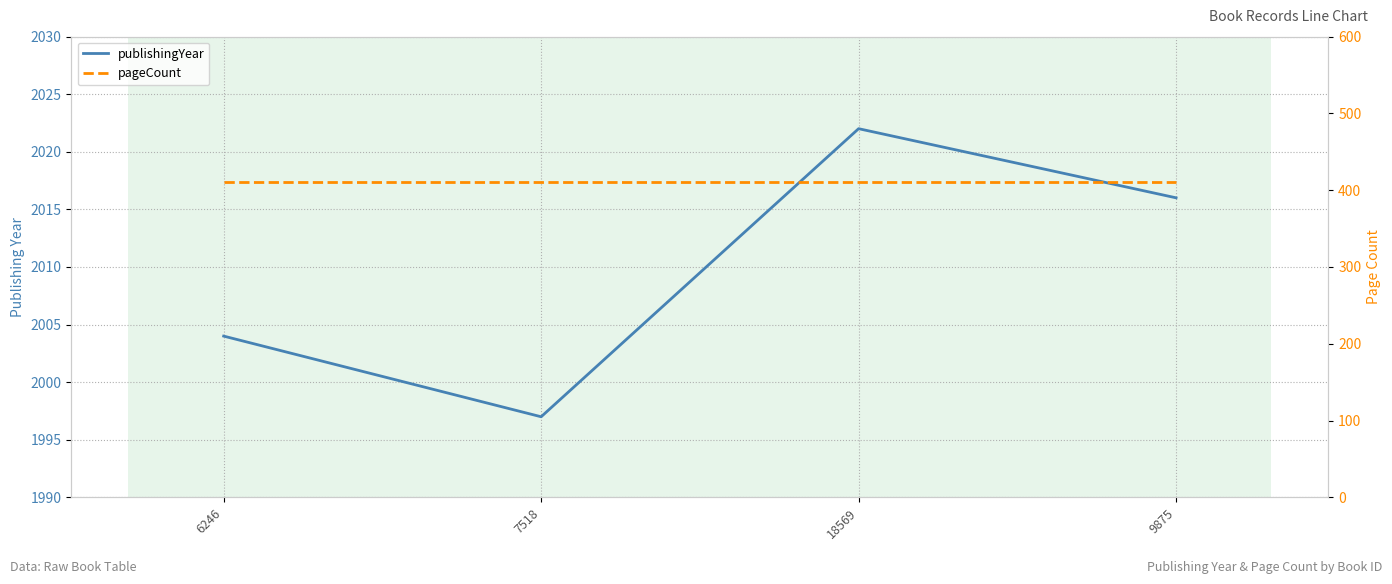

True or false: pageCount and publishingYear intersect in this chart.

False